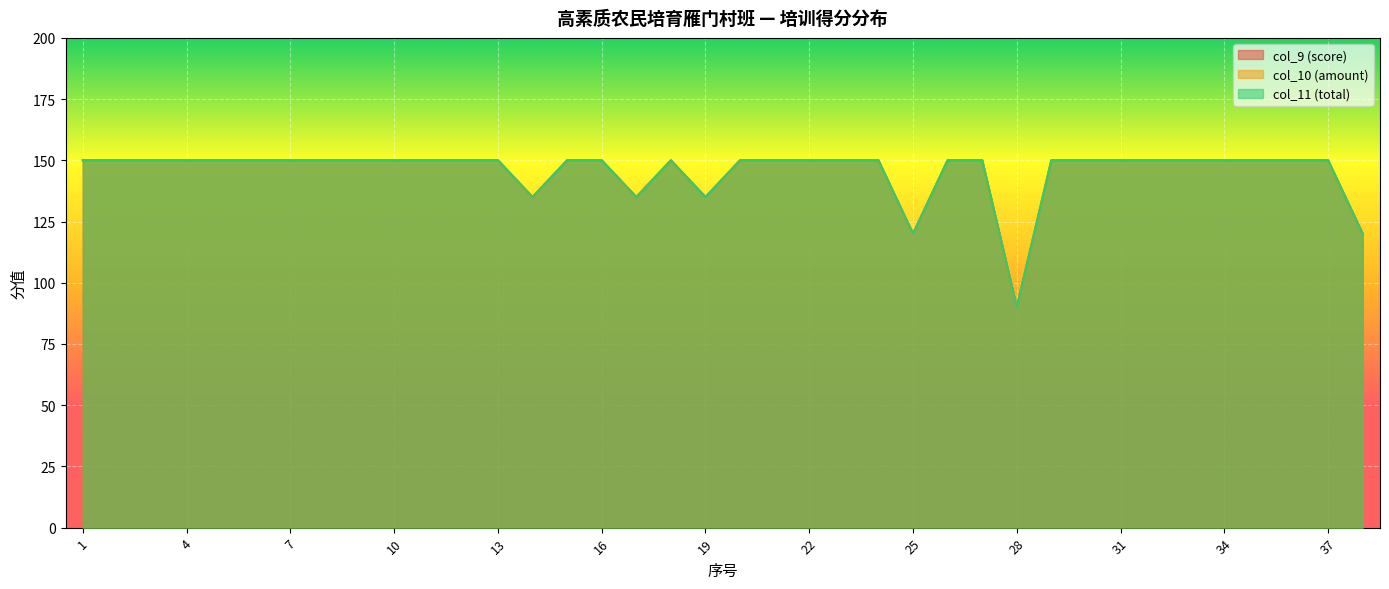

Which has a higher value, 9 or 30?

9